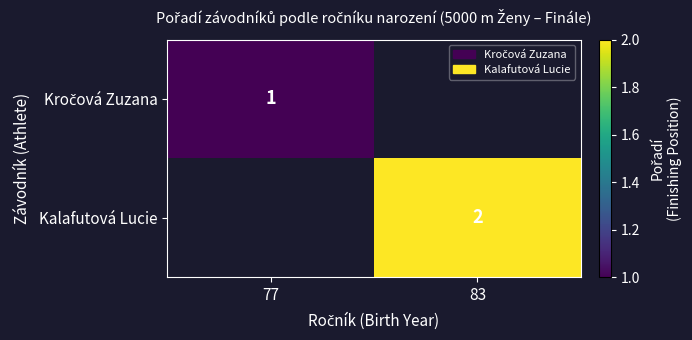

List the series in order of their peak value, lowest first.

Kročová Zuzana, Kalafutová Lucie